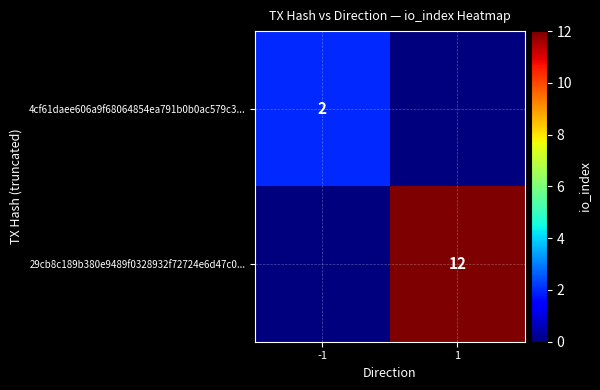

The 29cb8c189b380e9489f0328932f72724e6d47c0... series shows 19 at 1. True or false?

False